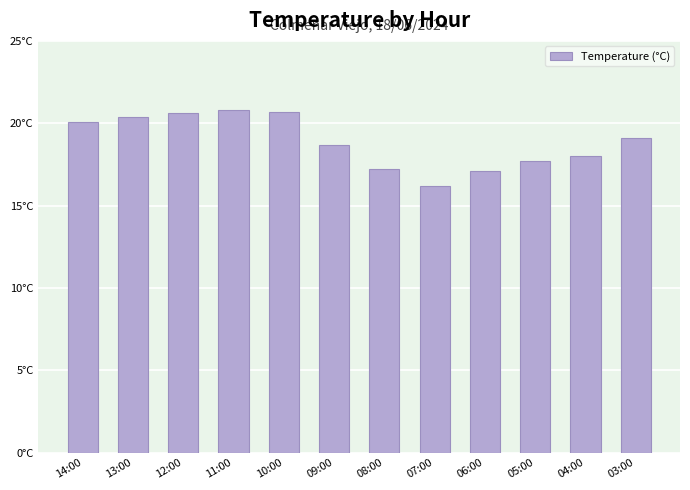

What is the maximum value shown in the chart?

20.8